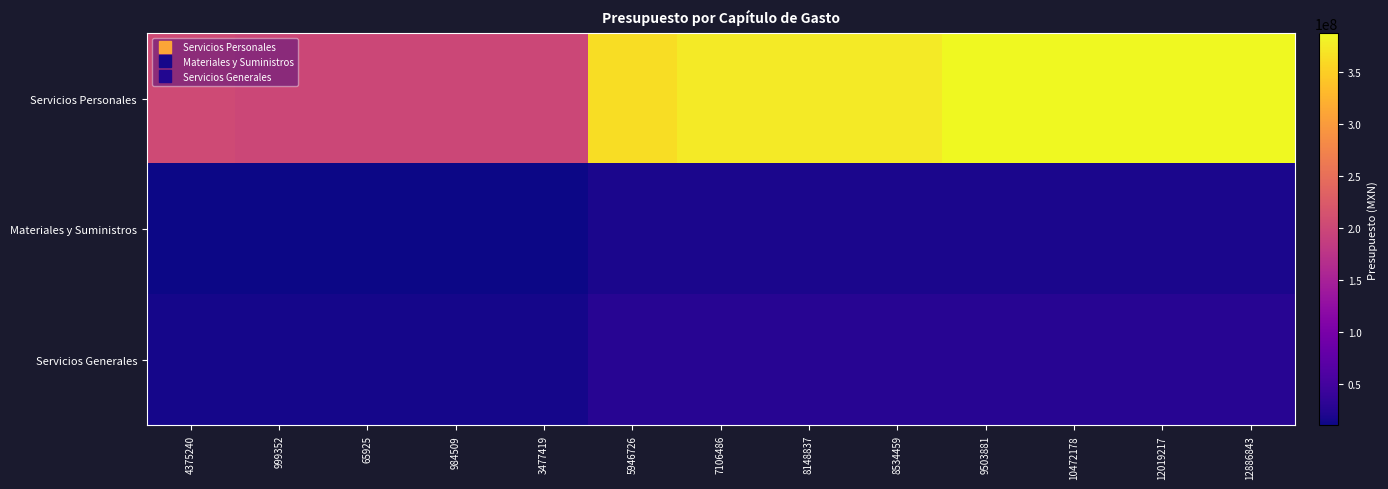

Which series changed the most between 4375240 and 9503881?

Servicios Personales